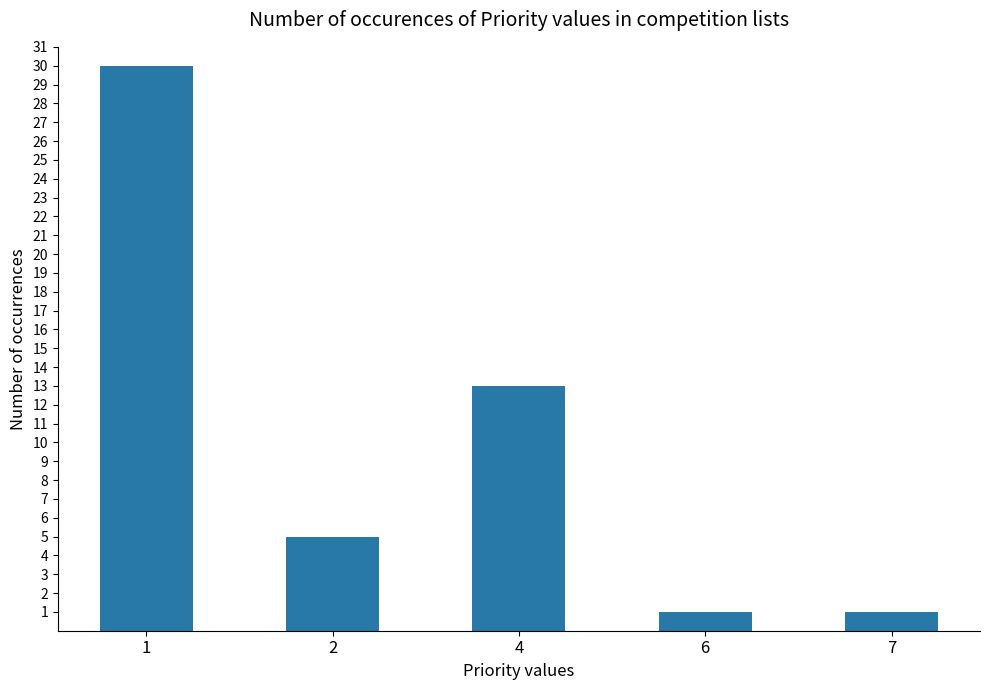

What is the maximum value shown in the chart?

30